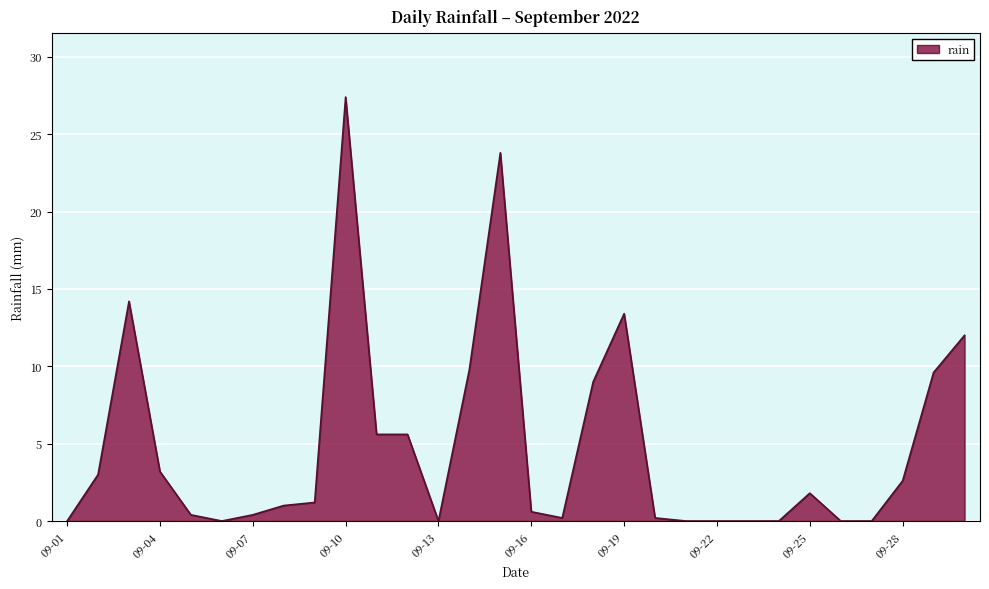

What is the greatest value displayed?

27.4